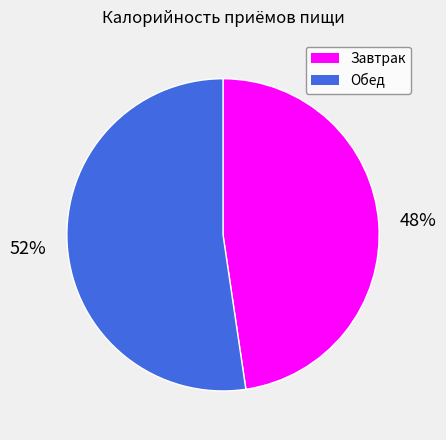

Is the sum of Обед and Завтрак greater than half?

Yes